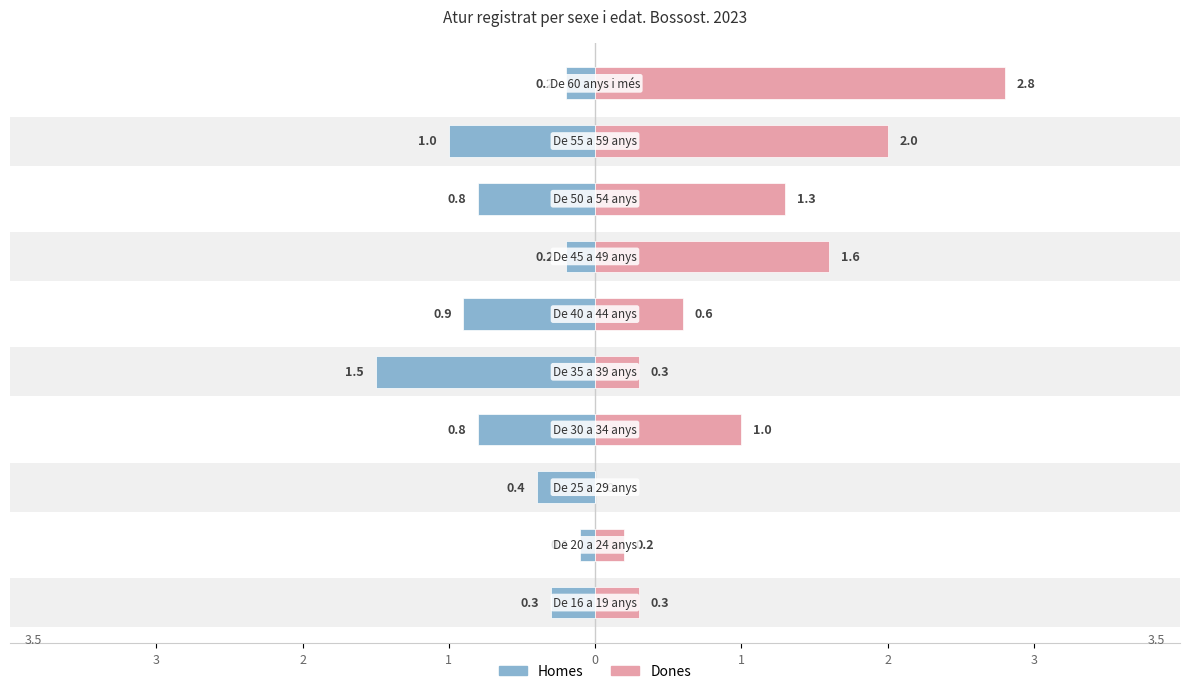

Between 2 and 2, which series saw the biggest shift?

Homes